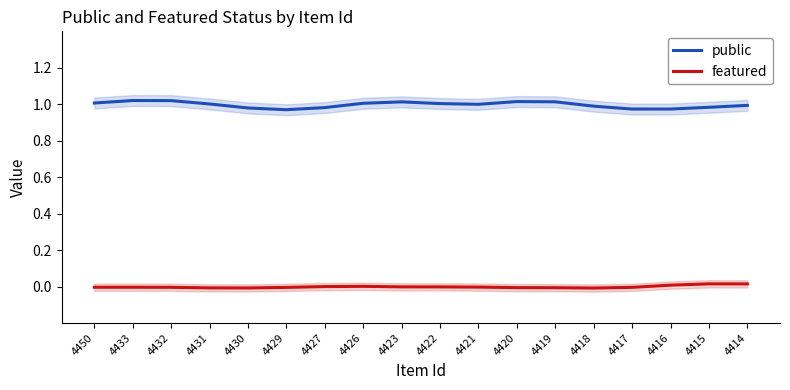

How many series are shown in this chart?

2